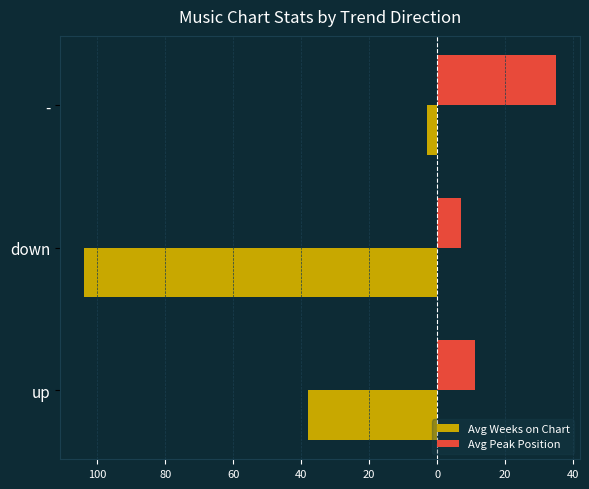

Which series has the largest range (max minus min)?

Avg Weeks on Chart